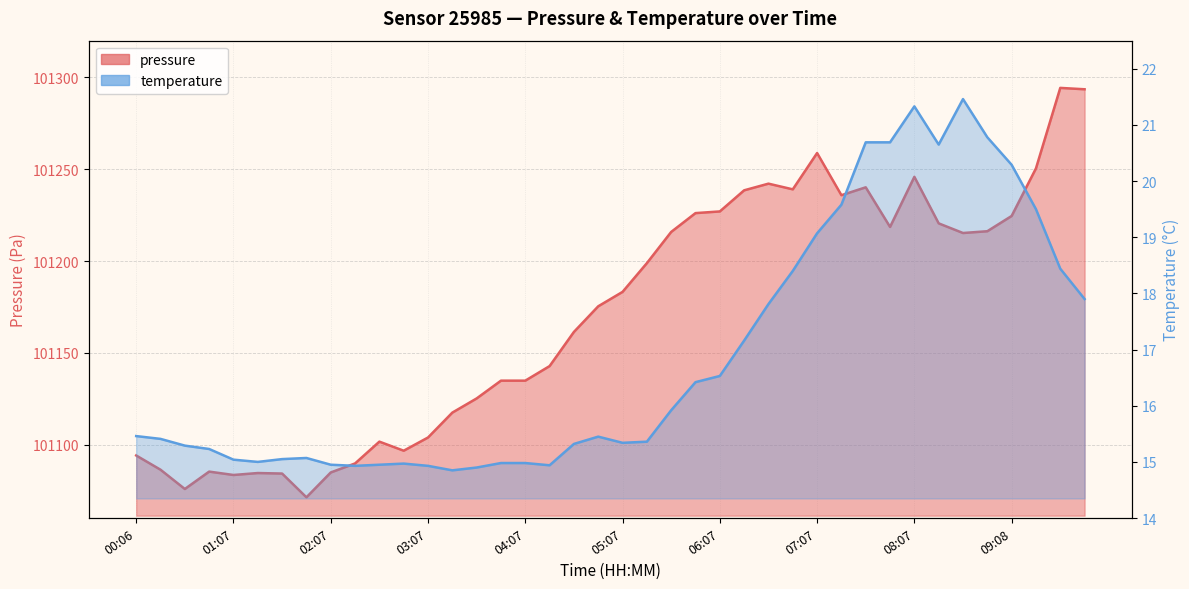

True or false: pressure and temperature intersect in this chart.

False